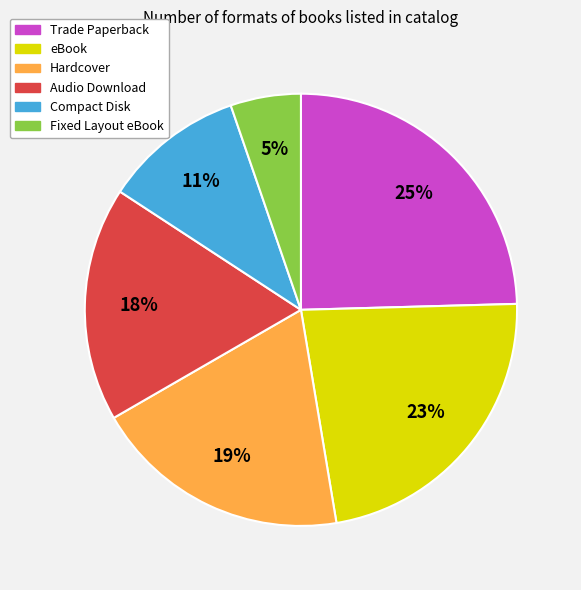

To the nearest percent, what is the combined percentage of Audio Download and Fixed Layout eBook?

23%